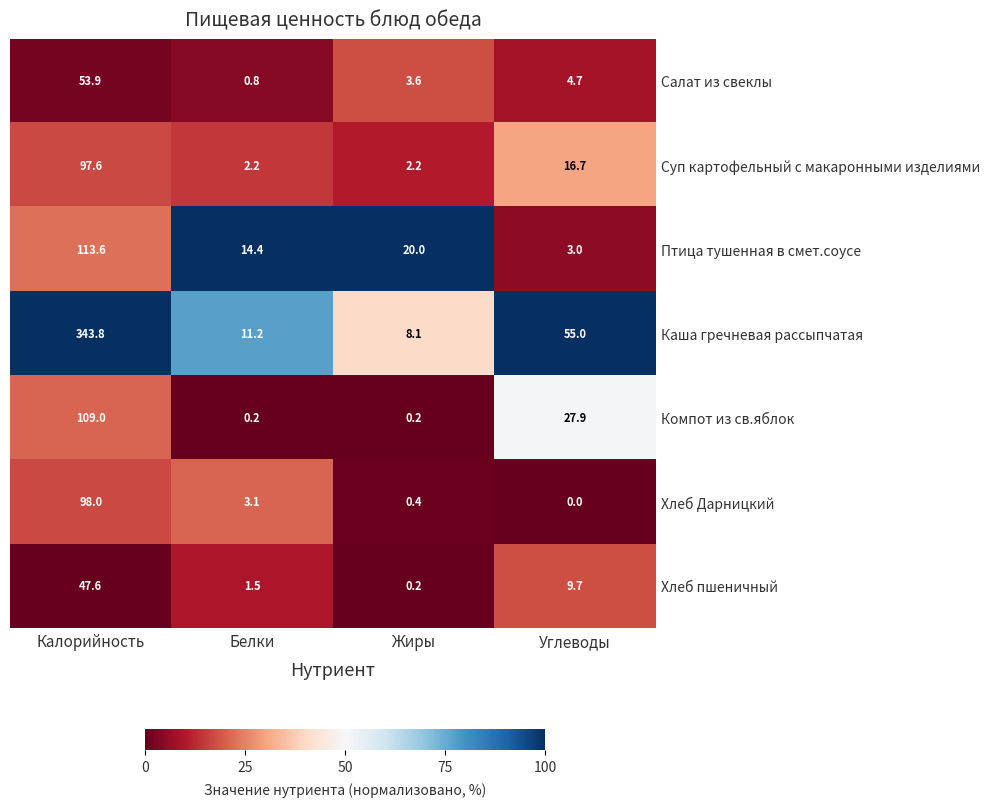

Rank the series by their maximum value, from highest to lowest.

Каша гречневая рассыпчатая, Птица тушенная в смет.соусе, Компот из св.яблок, Хлеб Дарницкий, Суп картофельный с макаронными изделиями, Салат из свеклы, Хлеб пшеничный